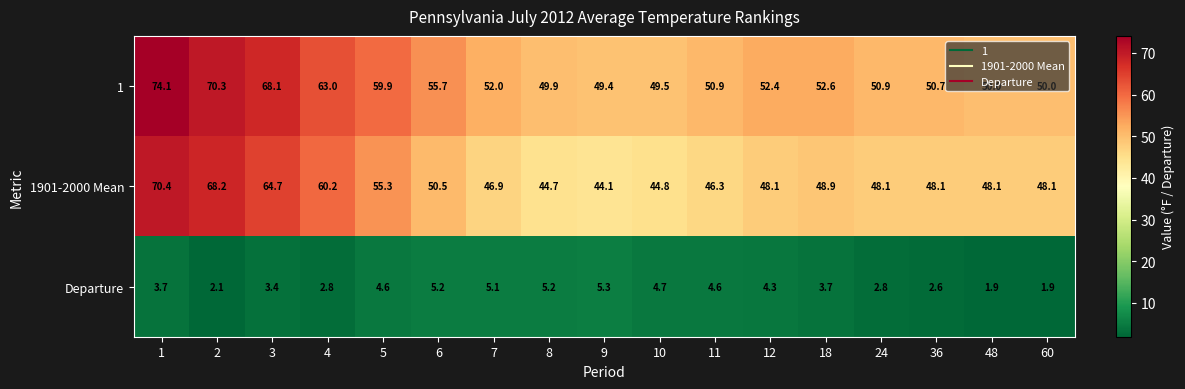

What is the sum of the 1 values at 9 and 4?

112.4